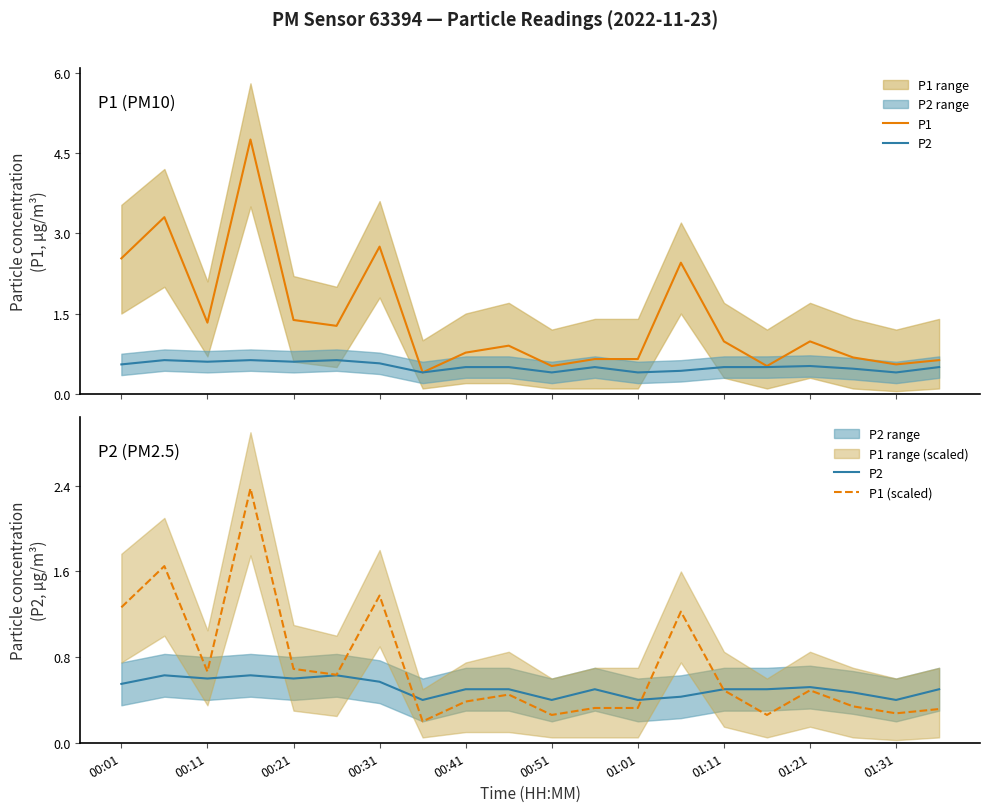

What is the difference between the maximum and second lowest values in the P1 series?

4.2